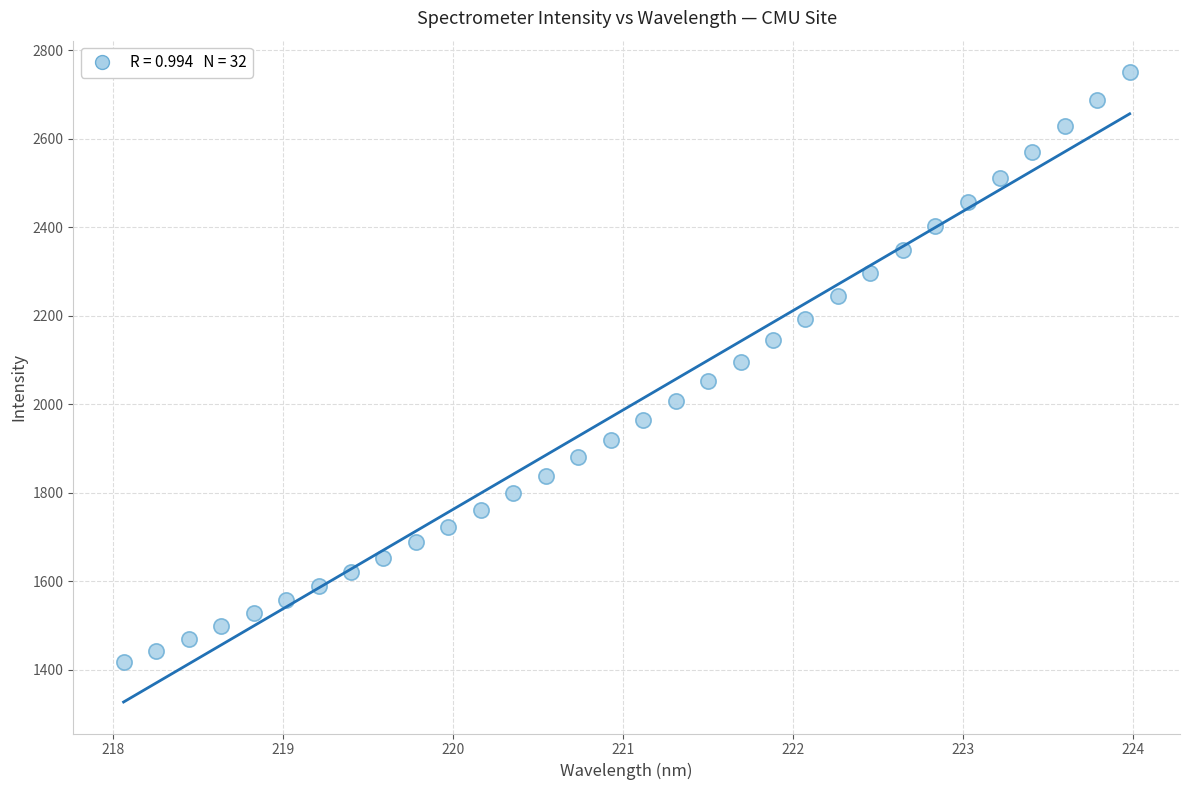

What is the range of X values (max minus min)?

5.9